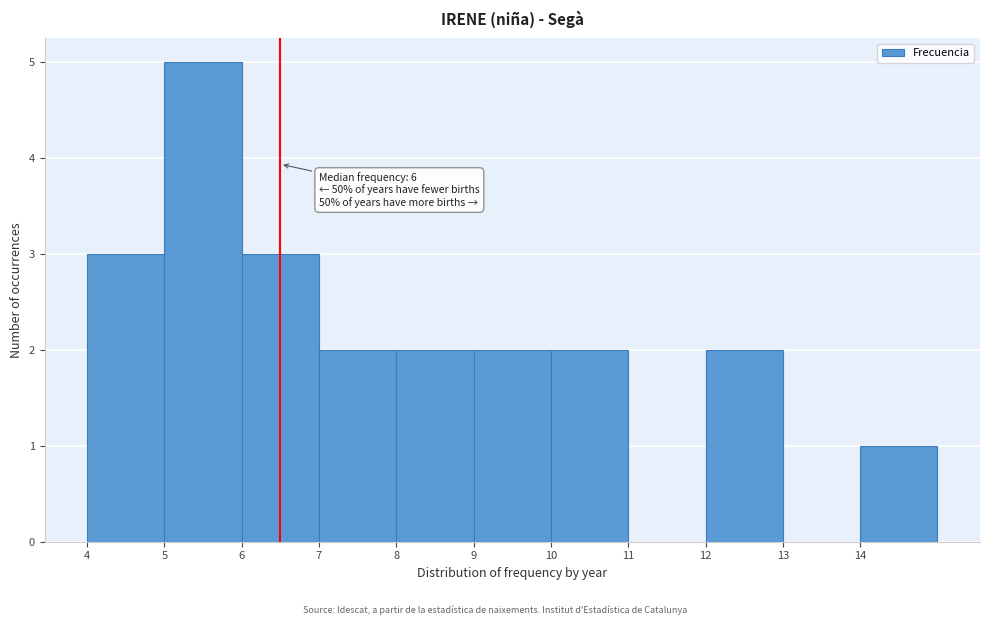

Which range on the x-axis has the tallest bar?

5 to 6